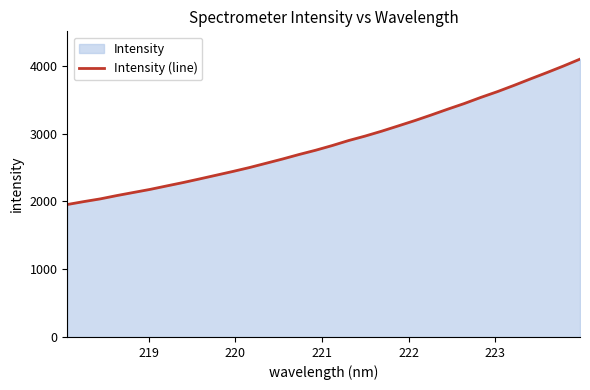

What is the minimum value shown in the chart?

1955.3